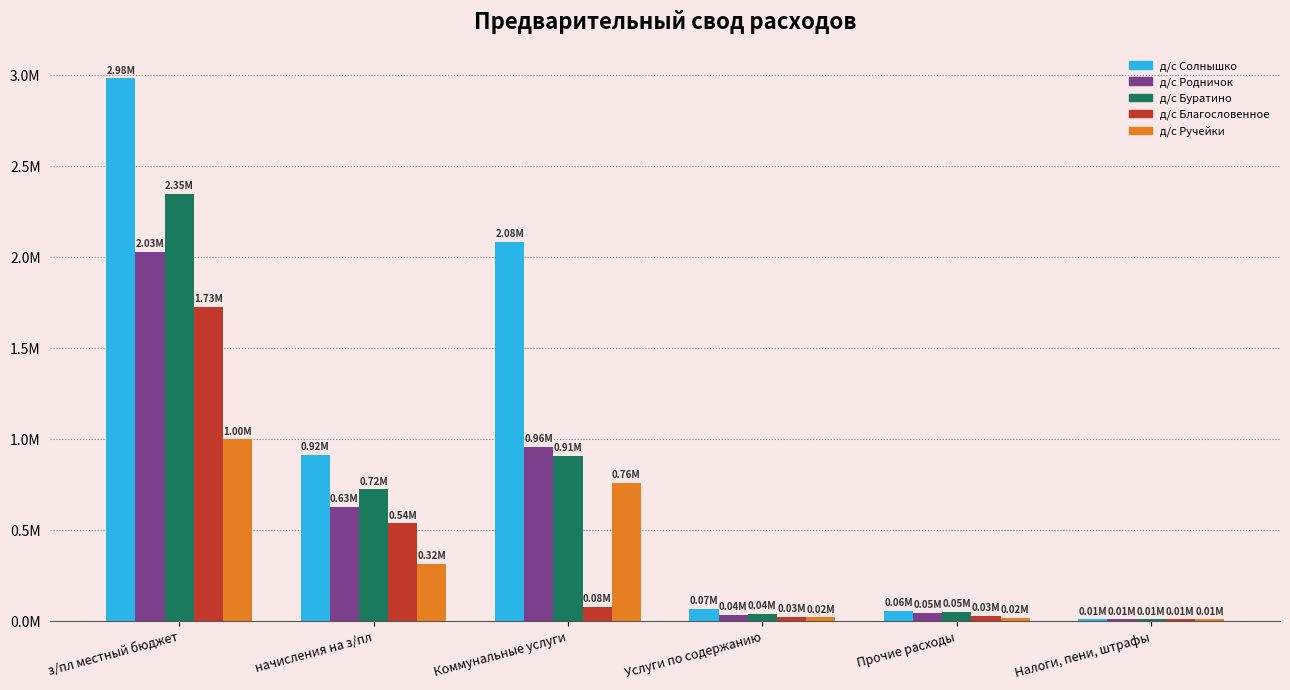

The value of д/с Ручейки at з/пл местный бюджет is 1540764.0. True or false?

False